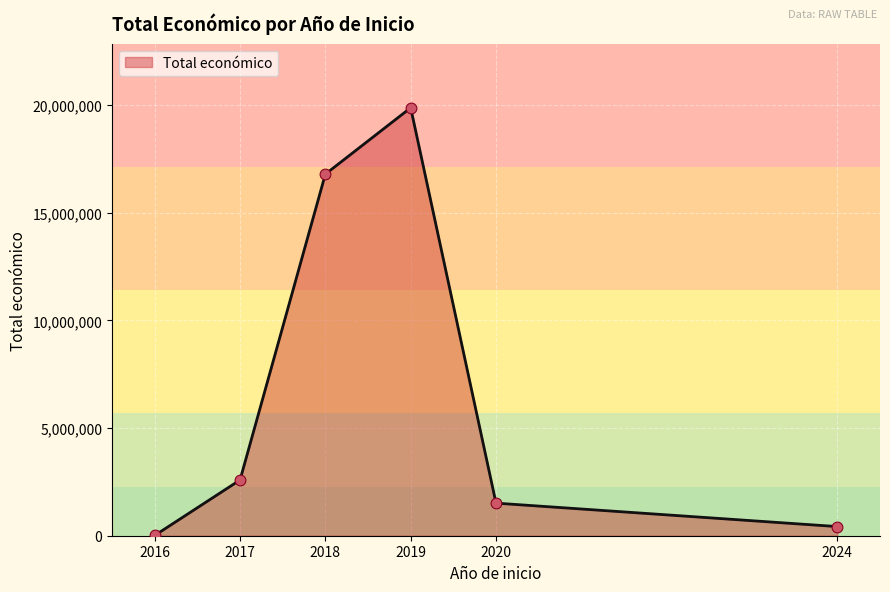

What is the difference between the second highest and minimum values?

16781418